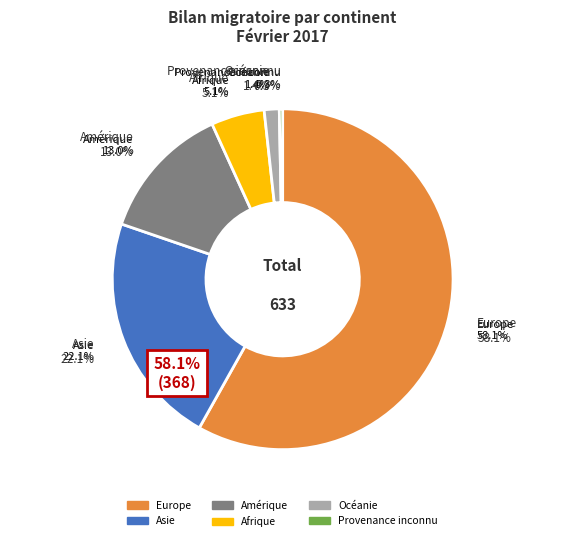

To the nearest percent, what portion does Océanie represent?

1%